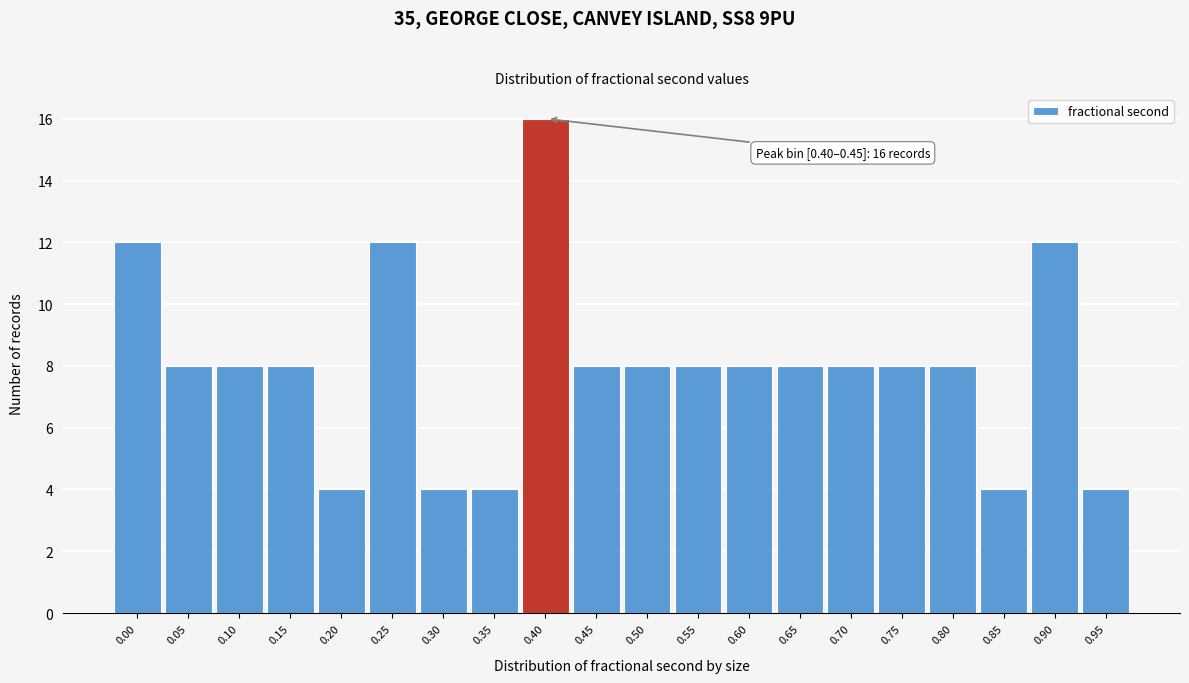

Reading left to right, what are all the values shown in this chart?

12	8	8	8	4	12	4	4	16	8	8	8	8	8	8	8	8	4	12	4